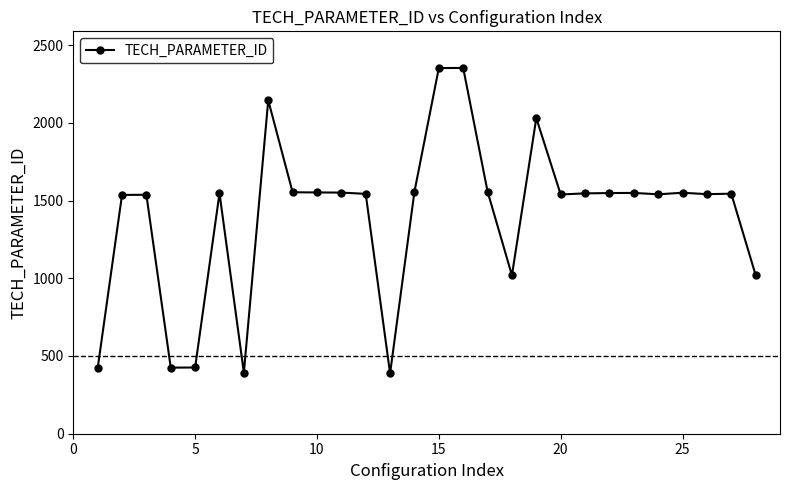

What is the average value?

1402